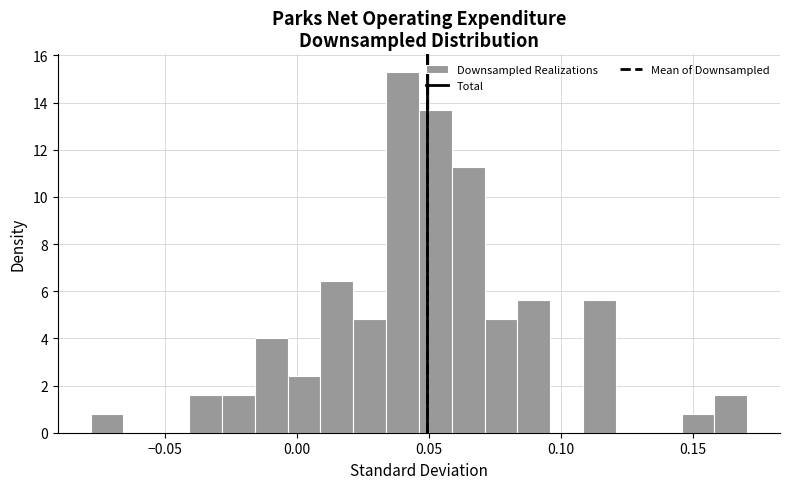

Read against the x-axis, roughly where is the centre of the tallest bar?

0.040